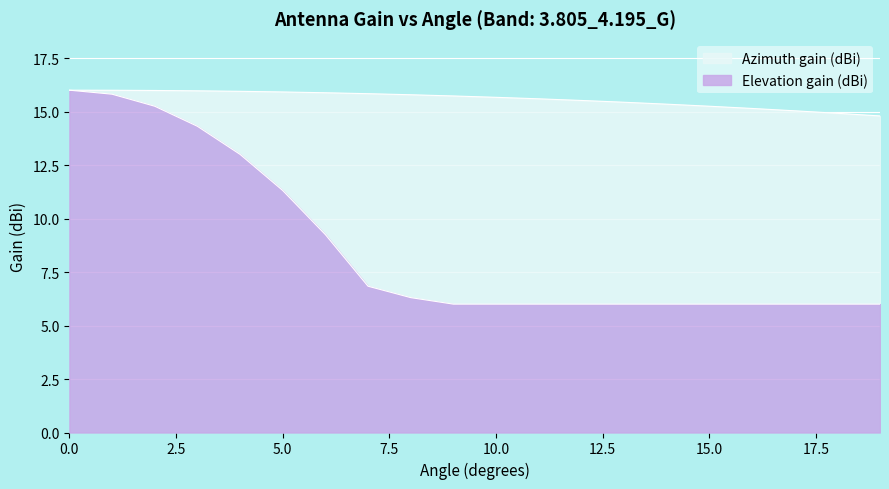

What is the value of the Azimuth gain (dBi) point at the 5th from the left?

15.9